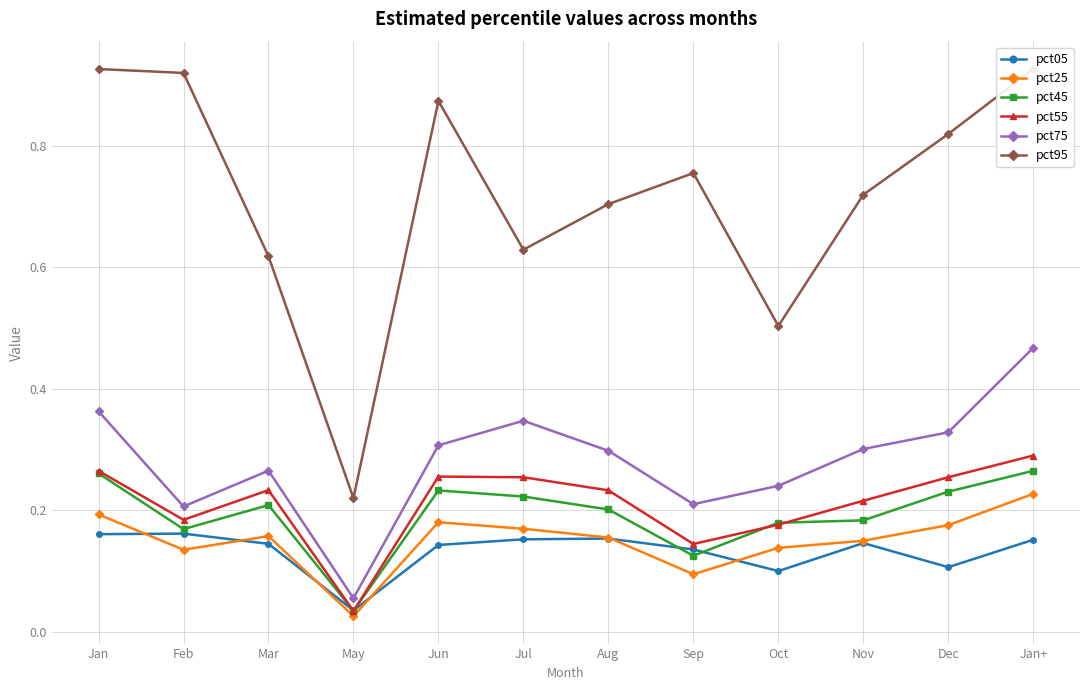

Reading left to right, extract all data points from this chart.

pct05: Jan=0.2	Feb=0.2	Mar=0.1	May=0.0	Jun=0.1	Jul=0.2	Aug=0.2	Sep=0.1	Oct=0.1	Nov=0.1	Dec=0.1	Jan+=0.2
pct25: Jan=0.2	Feb=0.1	Mar=0.2	May=0.0	Jun=0.2	Jul=0.2	Aug=0.2	Sep=0.1	Oct=0.1	Nov=0.1	Dec=0.2	Jan+=0.2
pct45: Jan=0.3	Feb=0.2	Mar=0.2	May=0.0	Jun=0.2	Jul=0.2	Aug=0.2	Sep=0.1	Oct=0.2	Nov=0.2	Dec=0.2	Jan+=0.3
pct55: Jan=0.3	Feb=0.2	Mar=0.2	May=0.0	Jun=0.3	Jul=0.3	Aug=0.2	Sep=0.1	Oct=0.2	Nov=0.2	Dec=0.3	Jan+=0.3
pct75: Jan=0.4	Feb=0.2	Mar=0.3	May=0.1	Jun=0.3	Jul=0.3	Aug=0.3	Sep=0.2	Oct=0.2	Nov=0.3	Dec=0.3	Jan+=0.5
pct95: Jan=0.9	Feb=0.9	Mar=0.6	May=0.2	Jun=0.9	Jul=0.6	Aug=0.7	Sep=0.8	Oct=0.5	Nov=0.7	Dec=0.8	Jan+=0.9